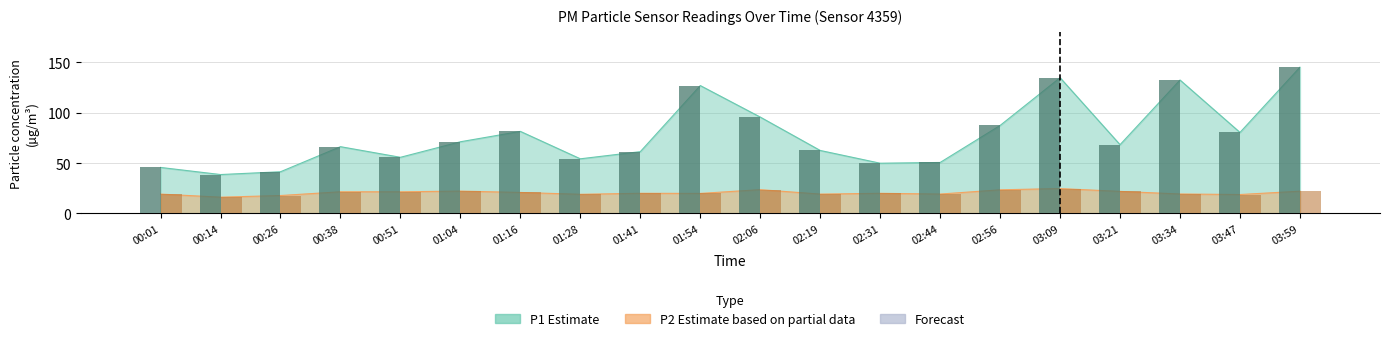

What is the total value across all series at 01:04?

93.3